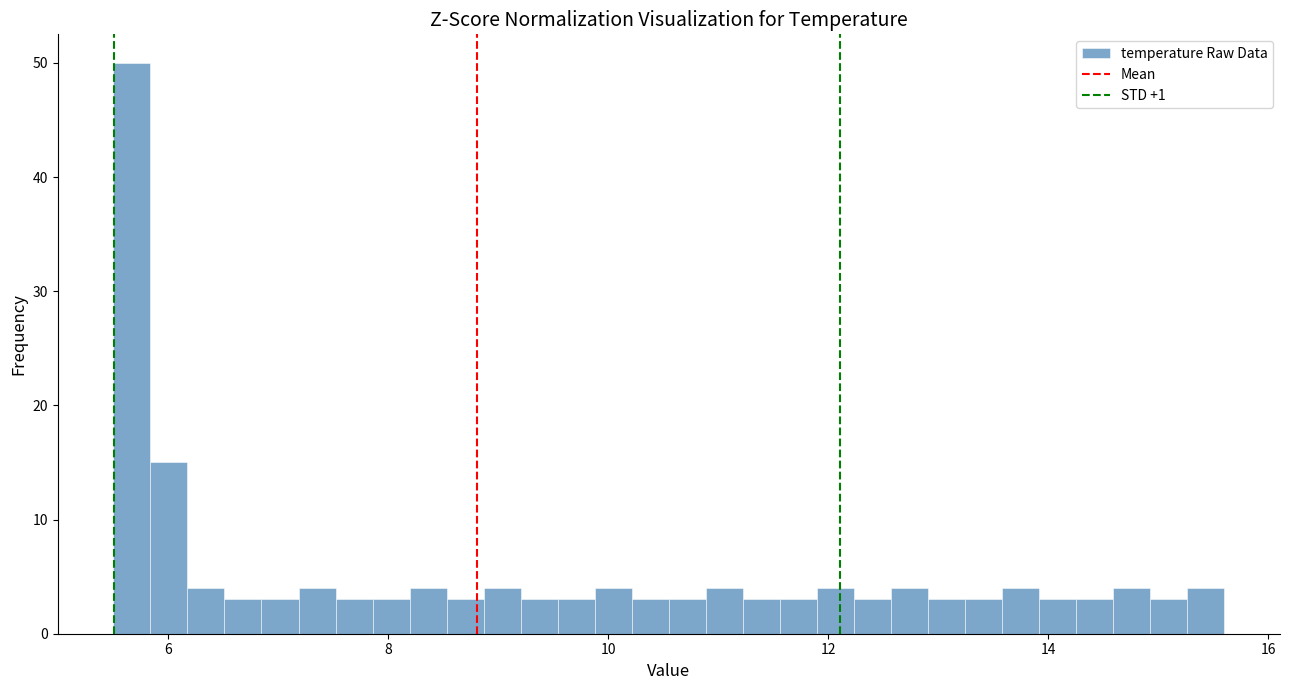

Read against the x-axis, roughly where is the centre of the tallest bar?

5.6